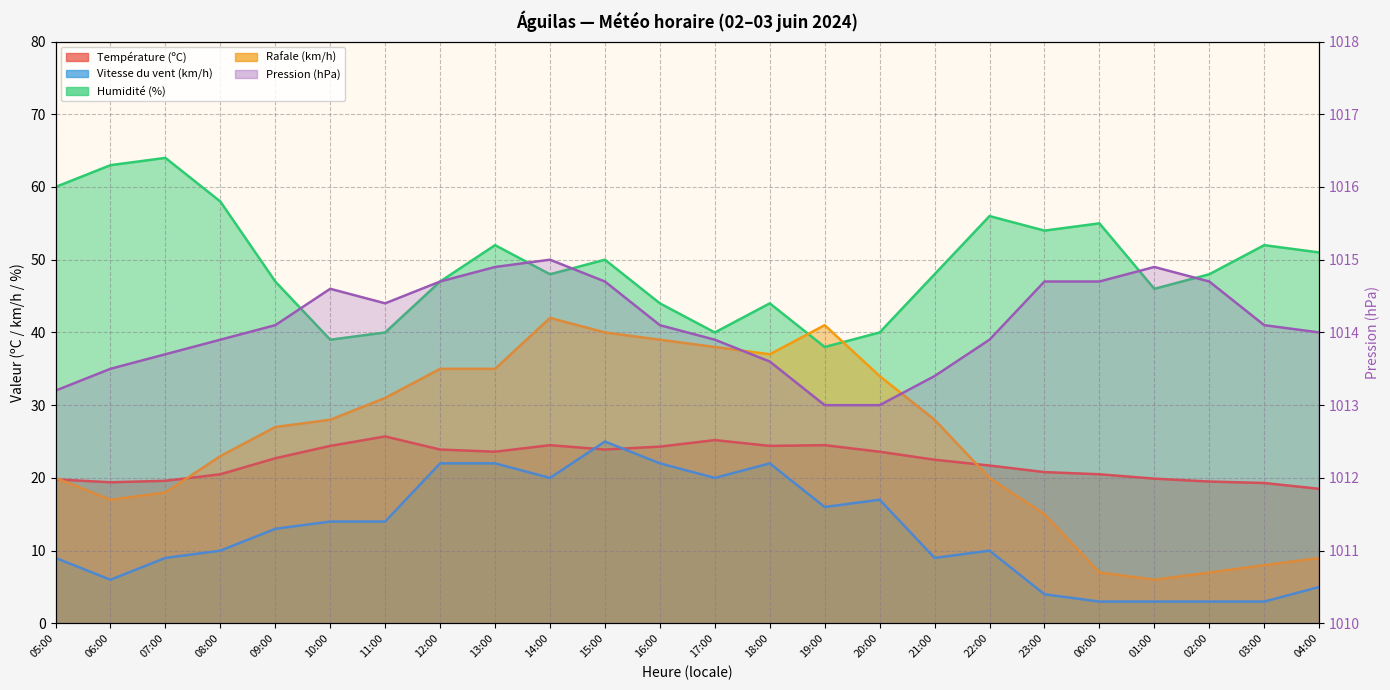

Is it true that Vitesse du vent (km/h) equals 22.2 at 09:00?

False